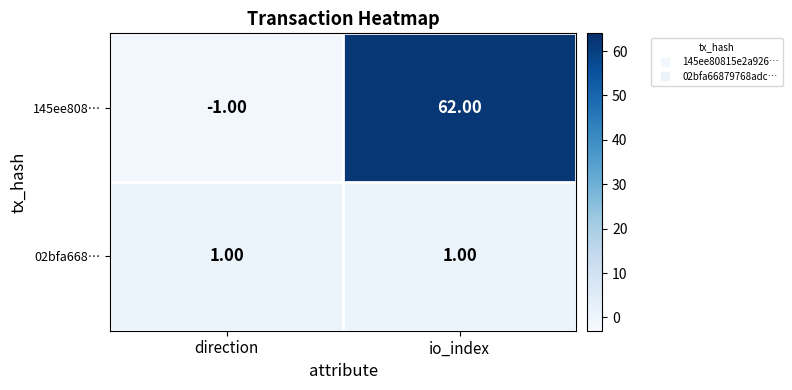

Is the value of 145ee808… at io_index greater than the value of 02bfa668… at io_index?

Yes